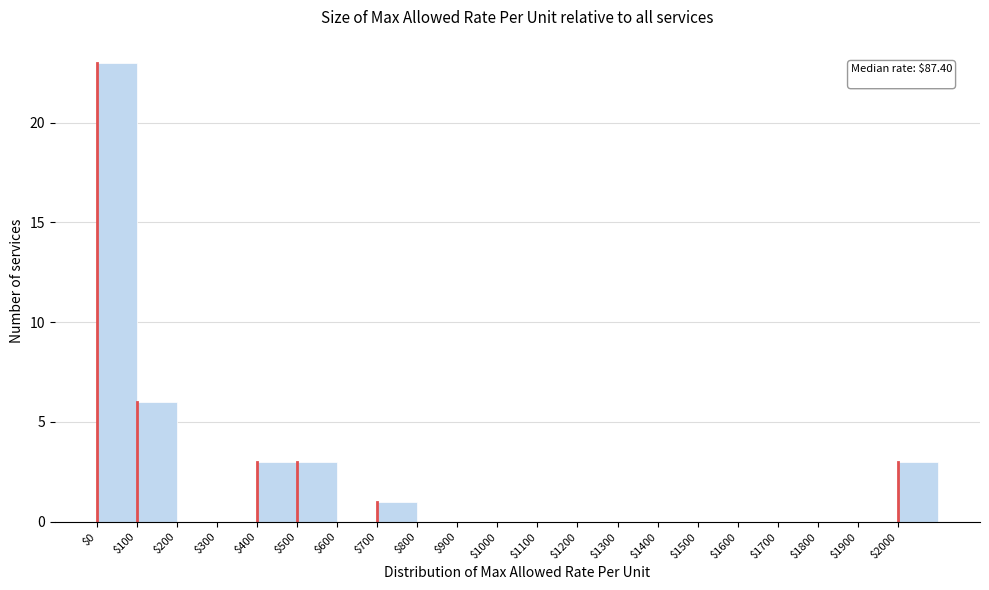

Over which range of the x-axis is the bar tallest?

0 to 100